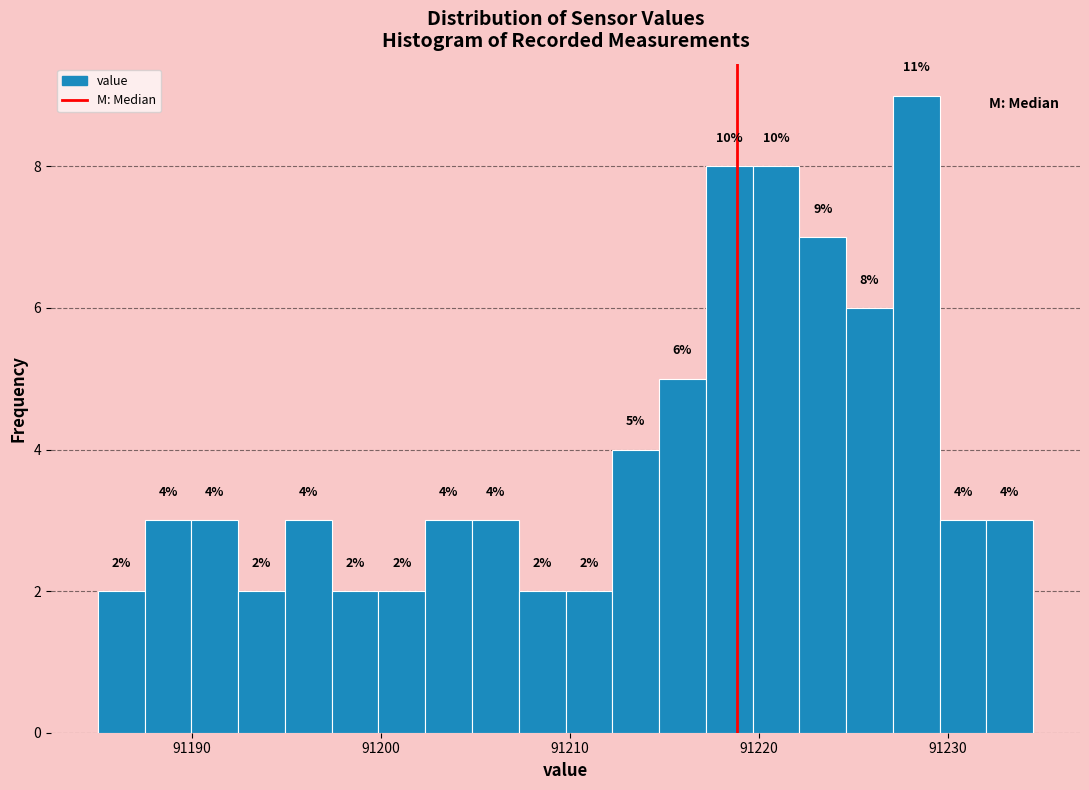

Read against the x-axis, roughly where is the centre of the tallest bar?

91228